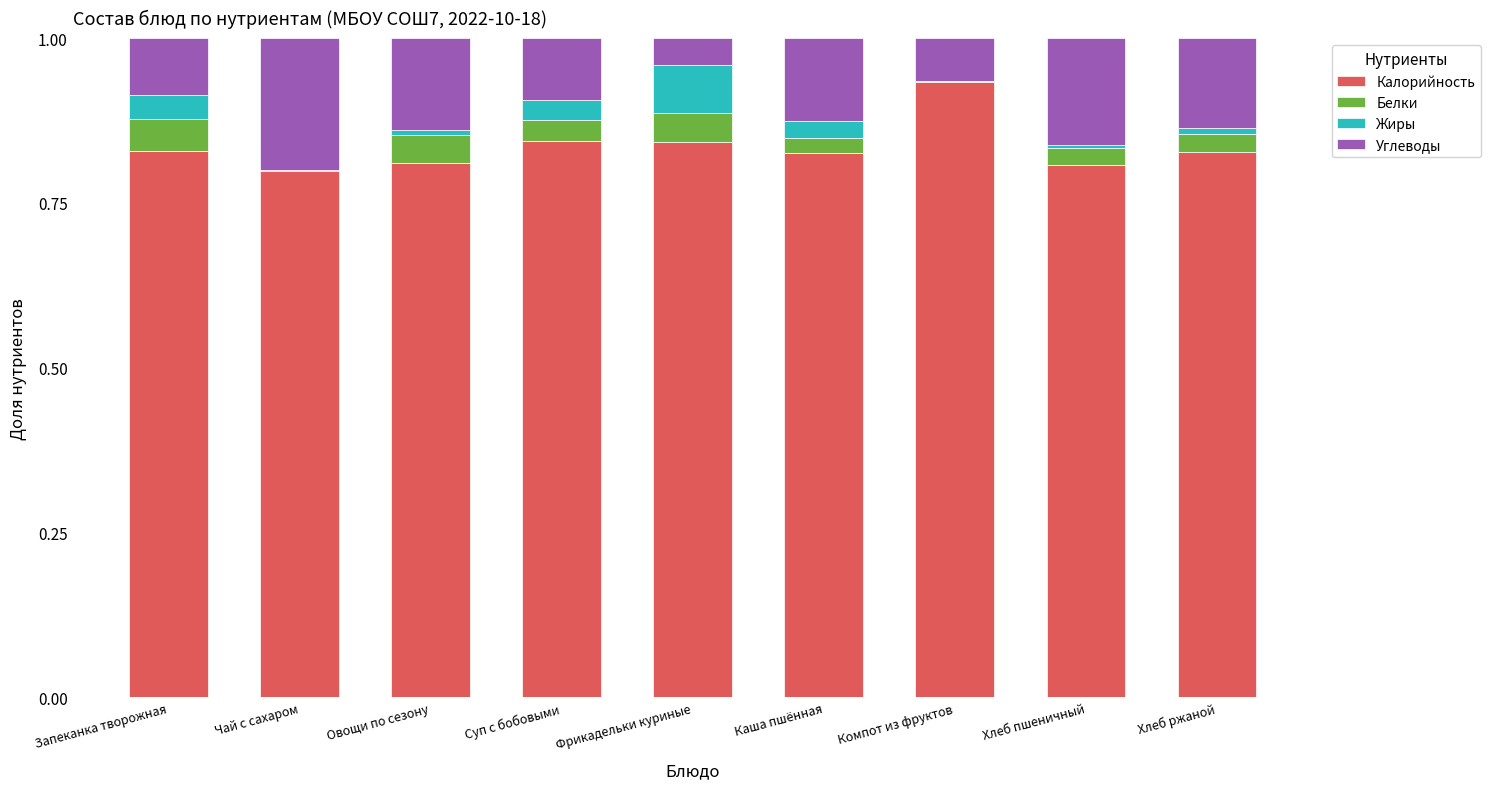

At which label does Калорийность reach its peak?

Компот из фруктов